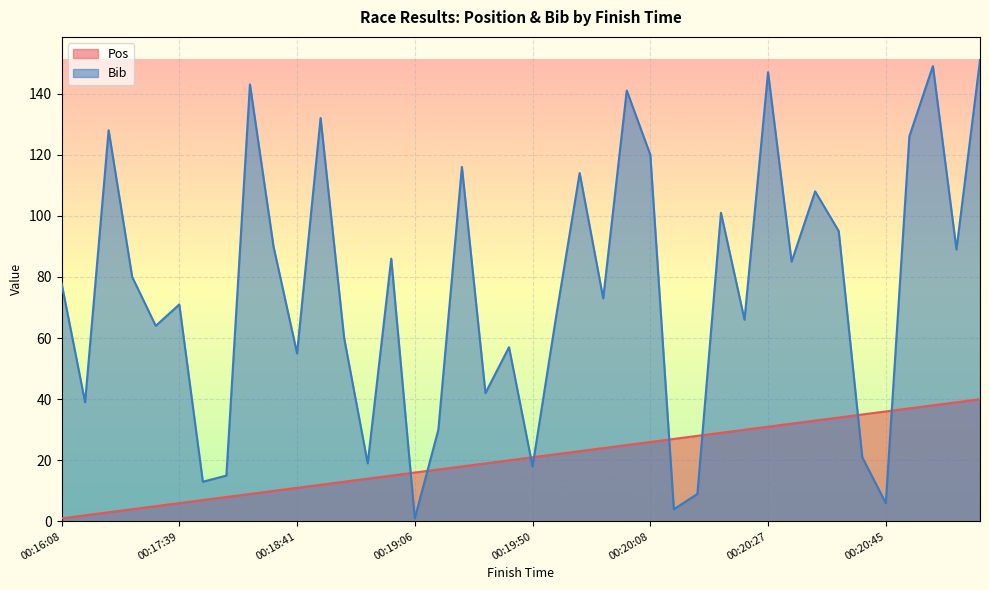

Reading left to right, what are all the values shown in this chart?

Pos: 1	2	3	4	5	6	7	8	9	10	11	12	13	14	15	16	17	18	19	20	21	22	23	24	25	26	27	28	29	30	31	32	33	34	35	36	37	38	39	40
Bib: 78	39	128	80	64	71	13	15	143	90	55	132	60	19	86	1	30	116	42	57	18	67	114	73	141	120	4	9	101	66	147	85	108	95	21	6	126	149	89	151